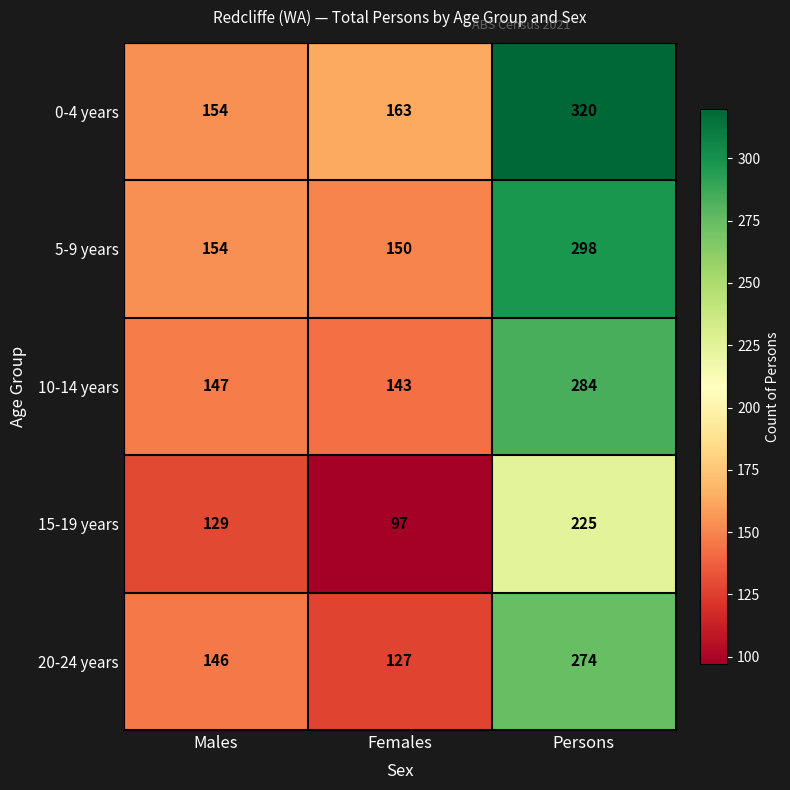

How many data points does each series have?

3